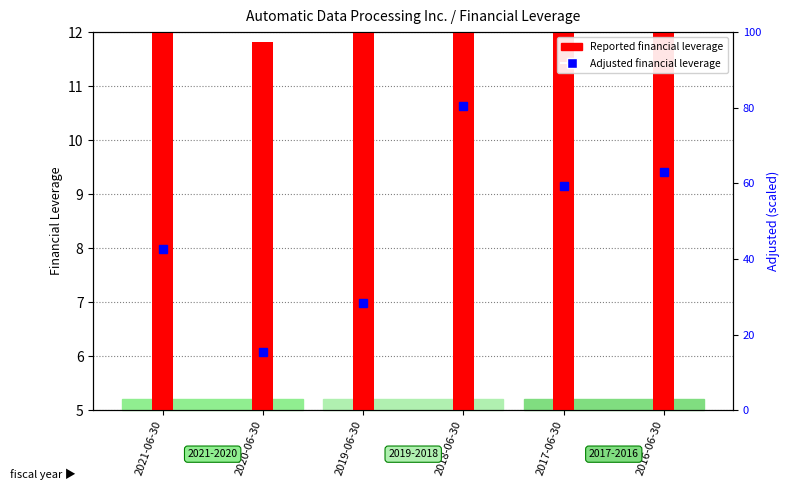

Reading left to right, list all the values displayed in this chart.

8.6	6.8	7.8	10.7	9.3	9.7